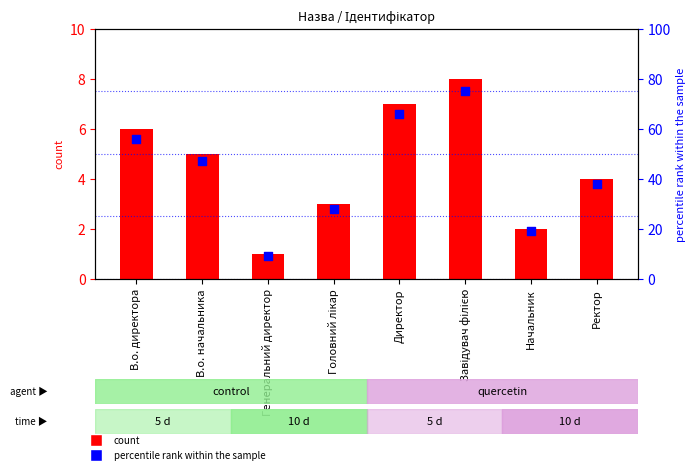

Which series has the largest Y range (max minus min)?

percentile rank within the sample